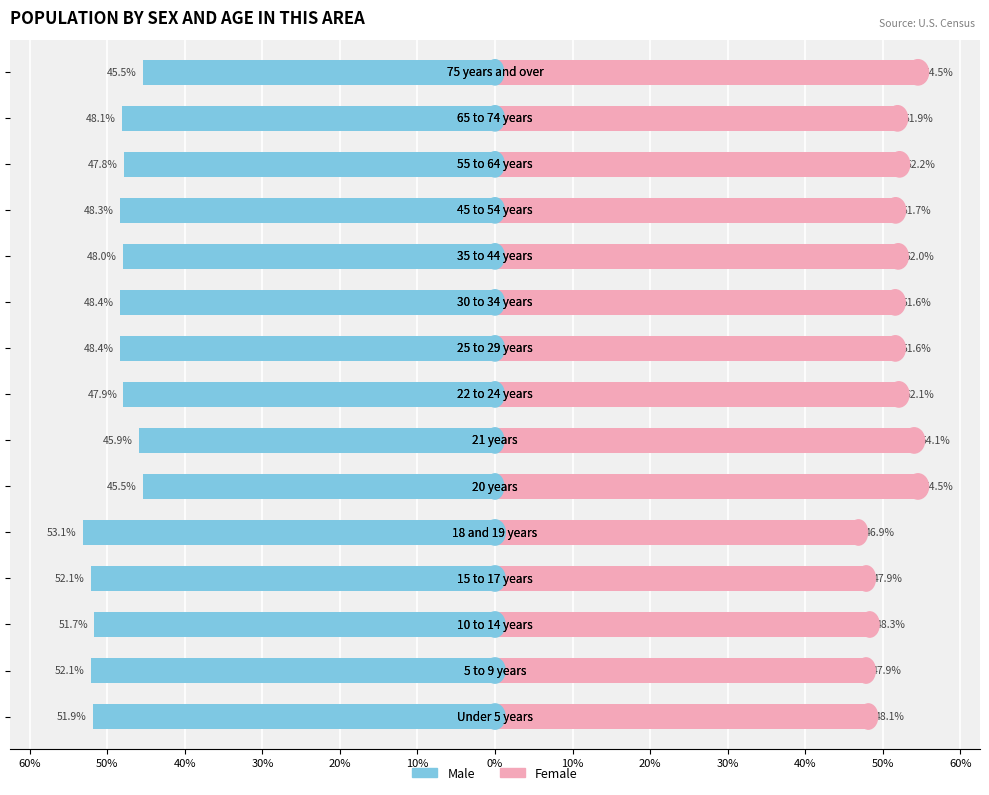

What is the sum of the Female values at 50% and 40%?

96.2